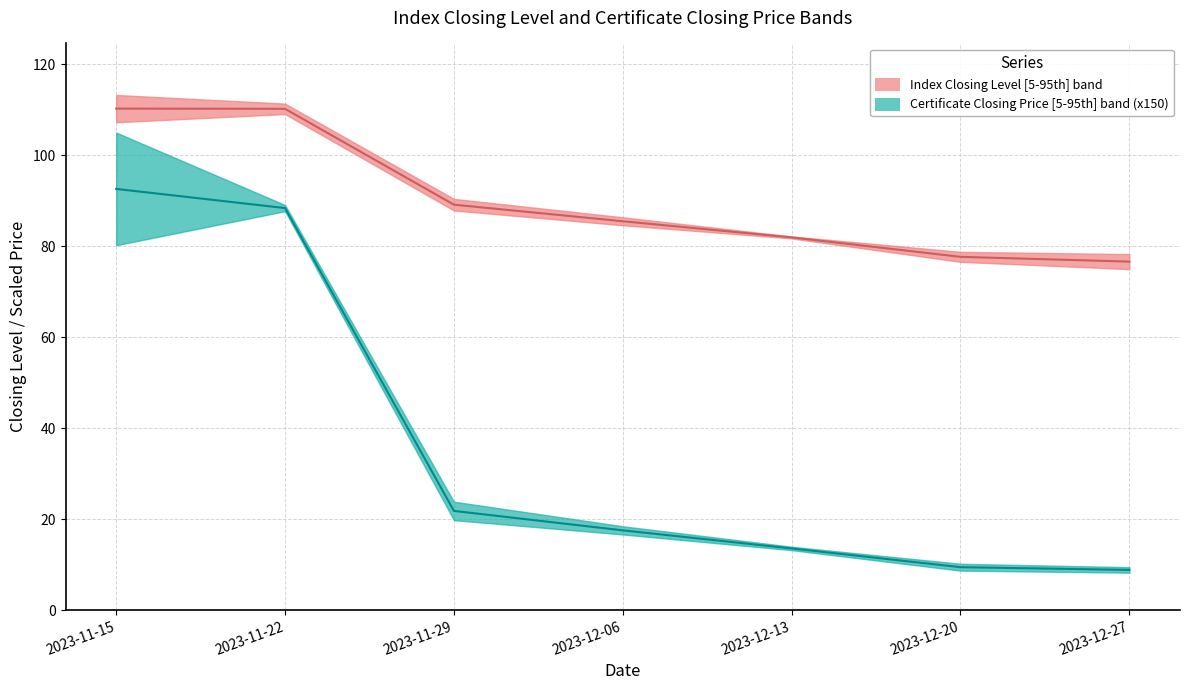

What is the smallest value displayed?

8.8